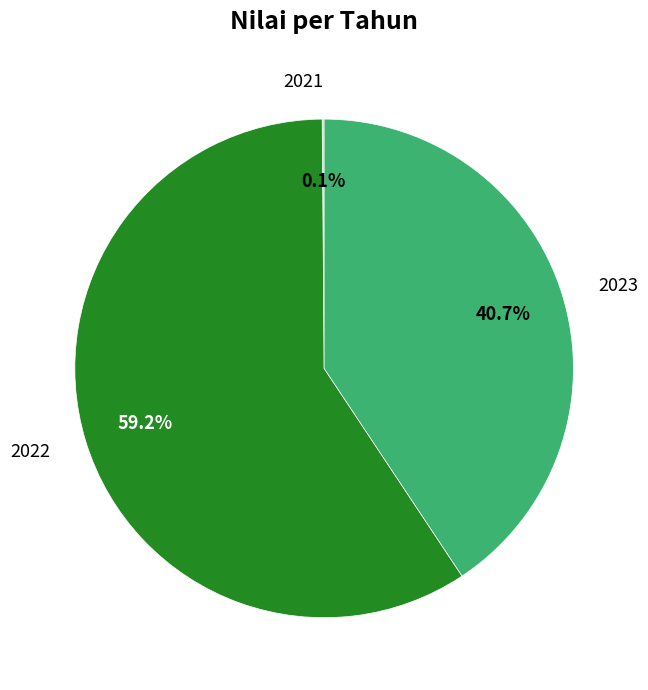

What percentage is the 2022 slice, to the nearest percent?

59%